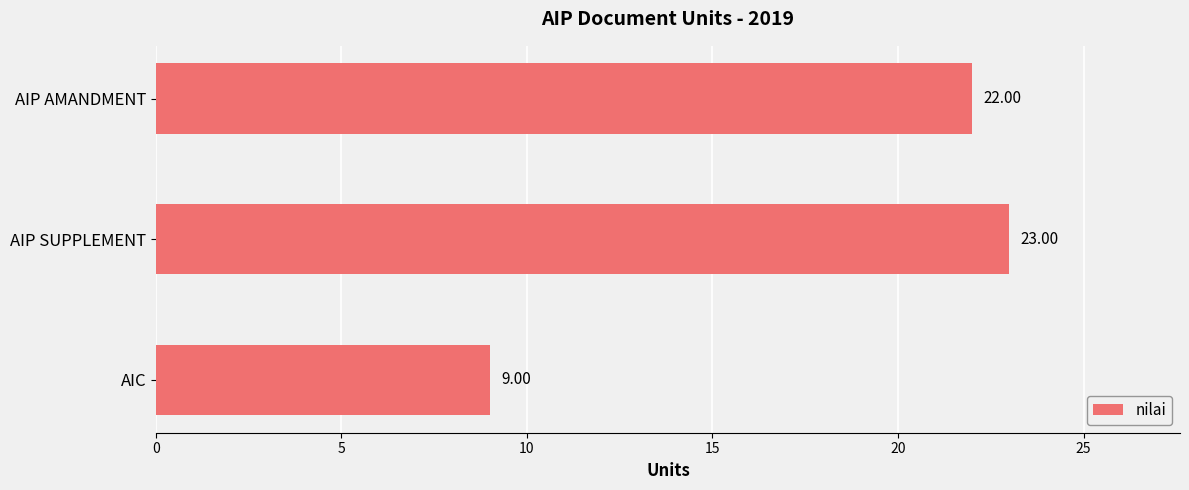

How many data points are less than 22?

1